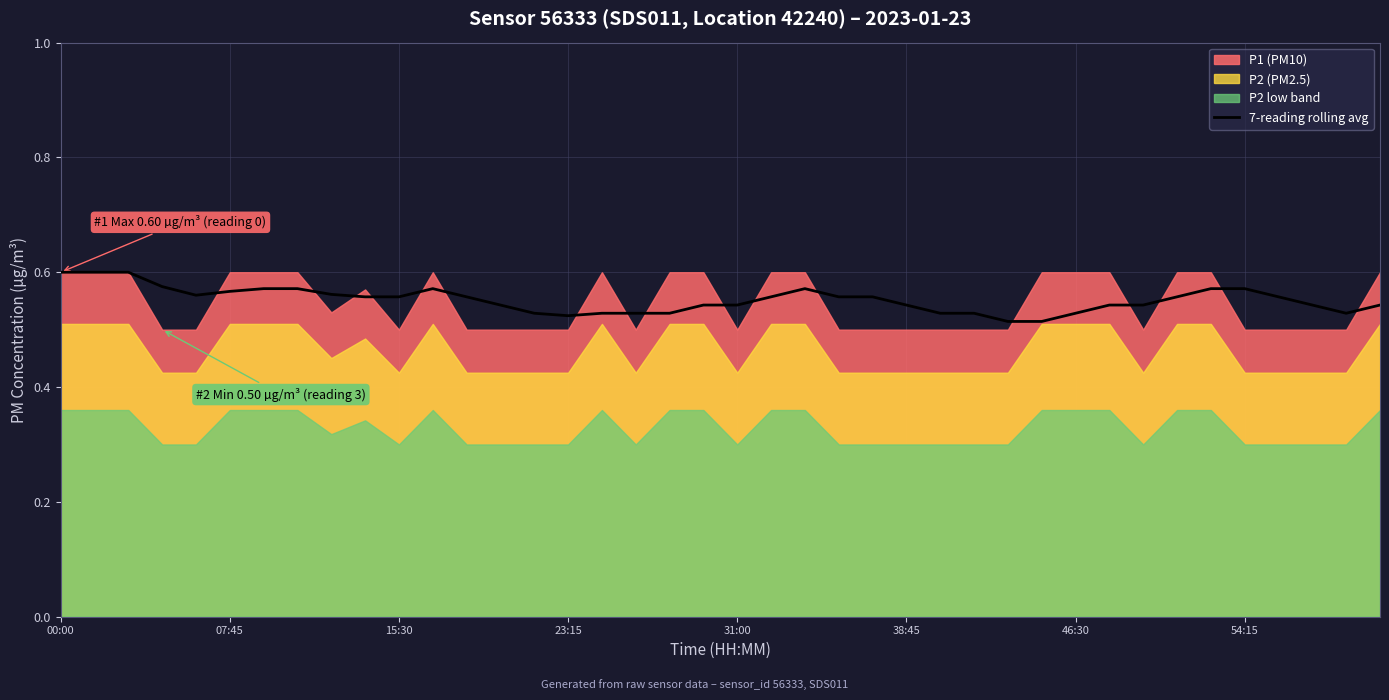

The value at 07:45 is 0.8. True or false?

False